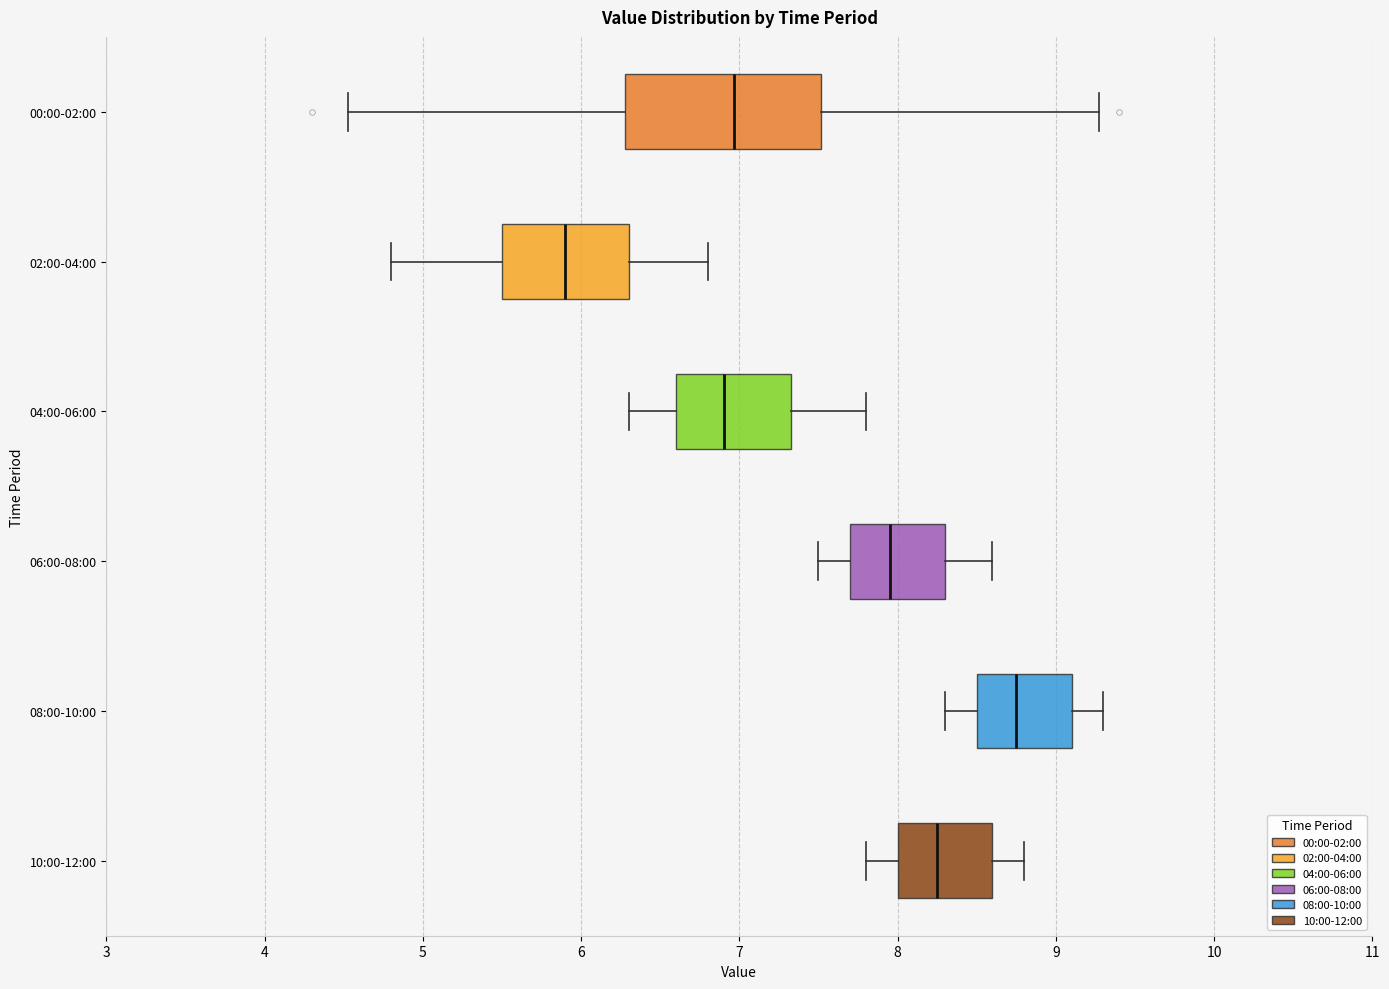

Comparing the boxes themselves (not the whiskers), which one is the widest?

00:00-02:00